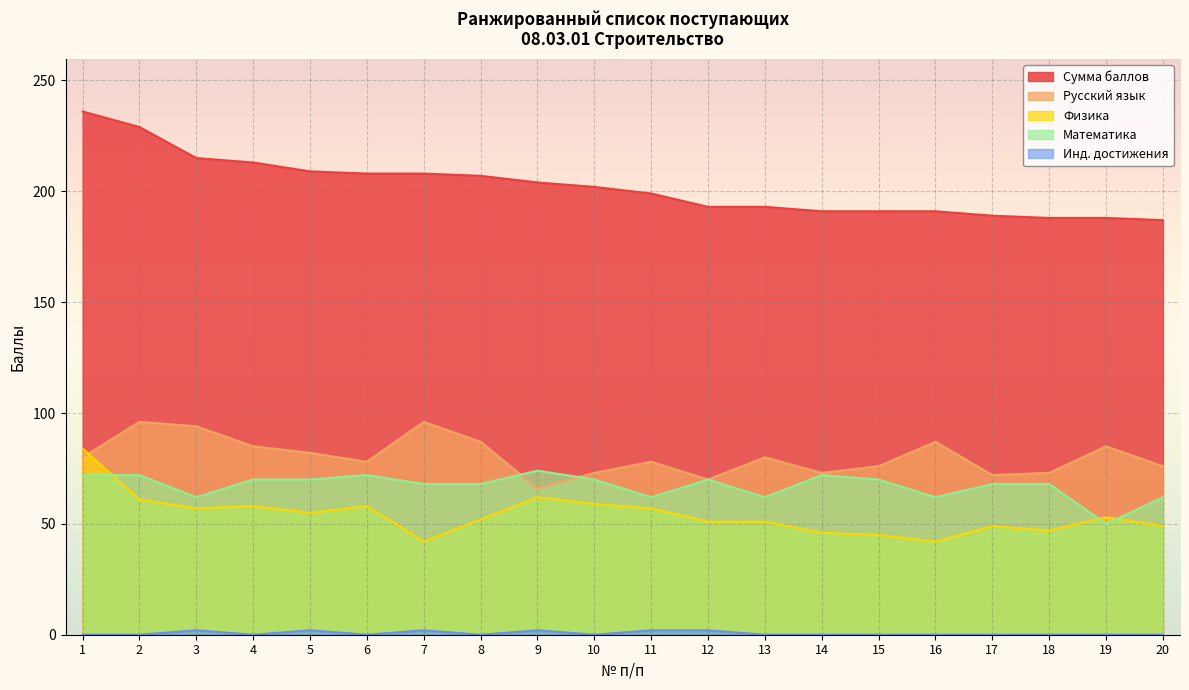

After their last crossing, which series has the higher values: Физика or Русский язык?

Русский язык